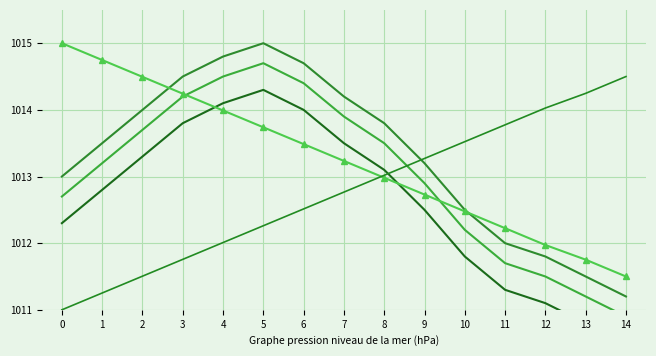

What is the sum of the Series 3 values at 3 and 1?

2026.6